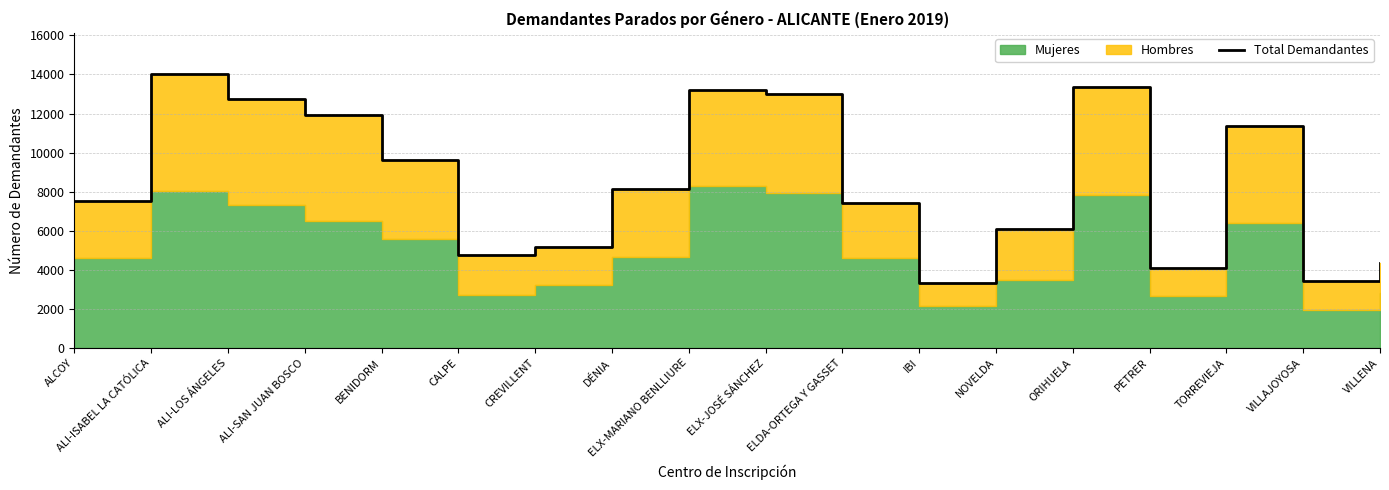

Approximately how many times larger is the value at NOVELDA compared to VILLAJOYOSA?

1.8